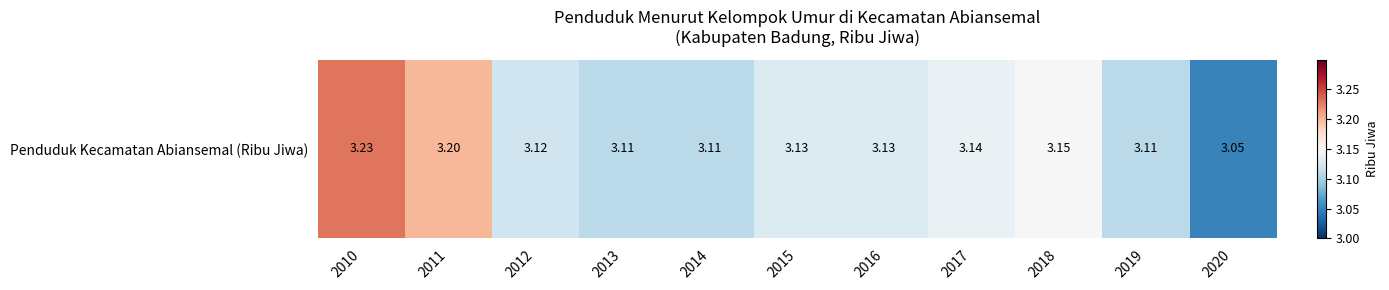

List the labels in order of value, smallest first.

2020, 2013, 2014, 2019, 2012, 2015, 2016, 2017, 2018, 2011, 2010